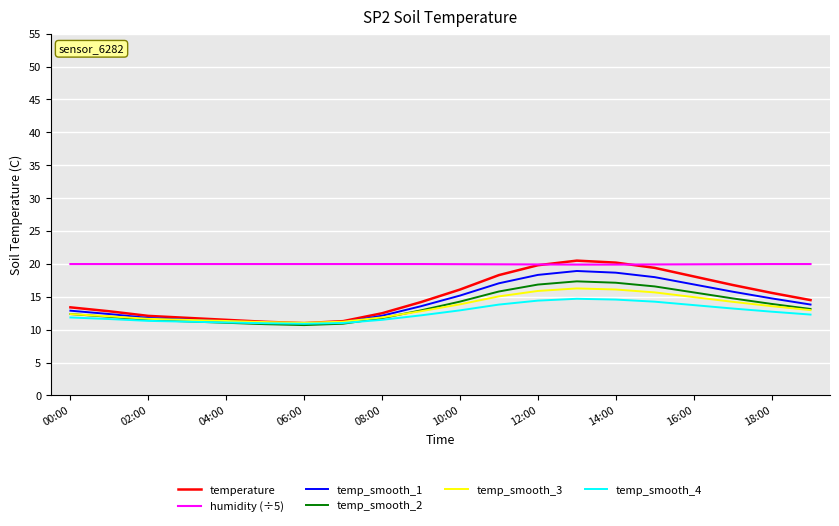

Which series has the widest spread of values?

temperature